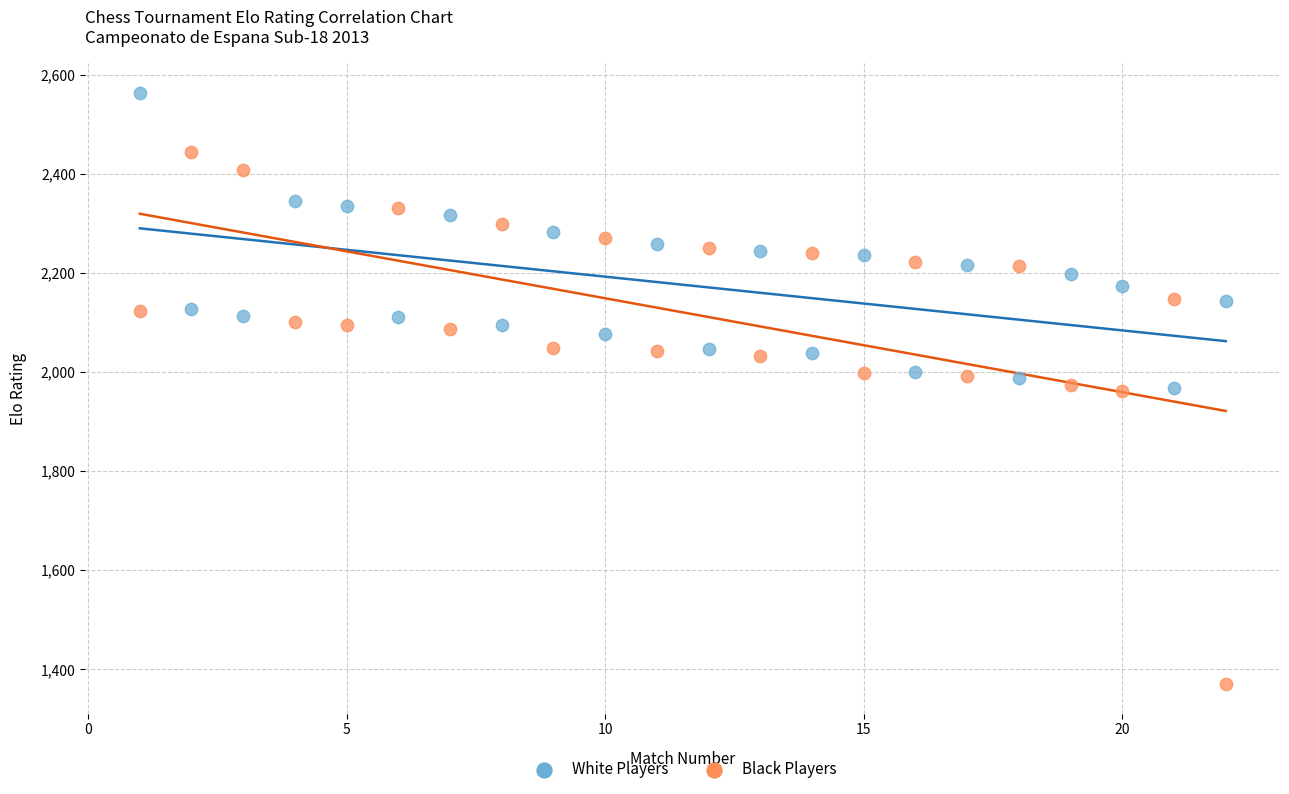

Across all data points, what is the range of Y values (max minus min)?

1194